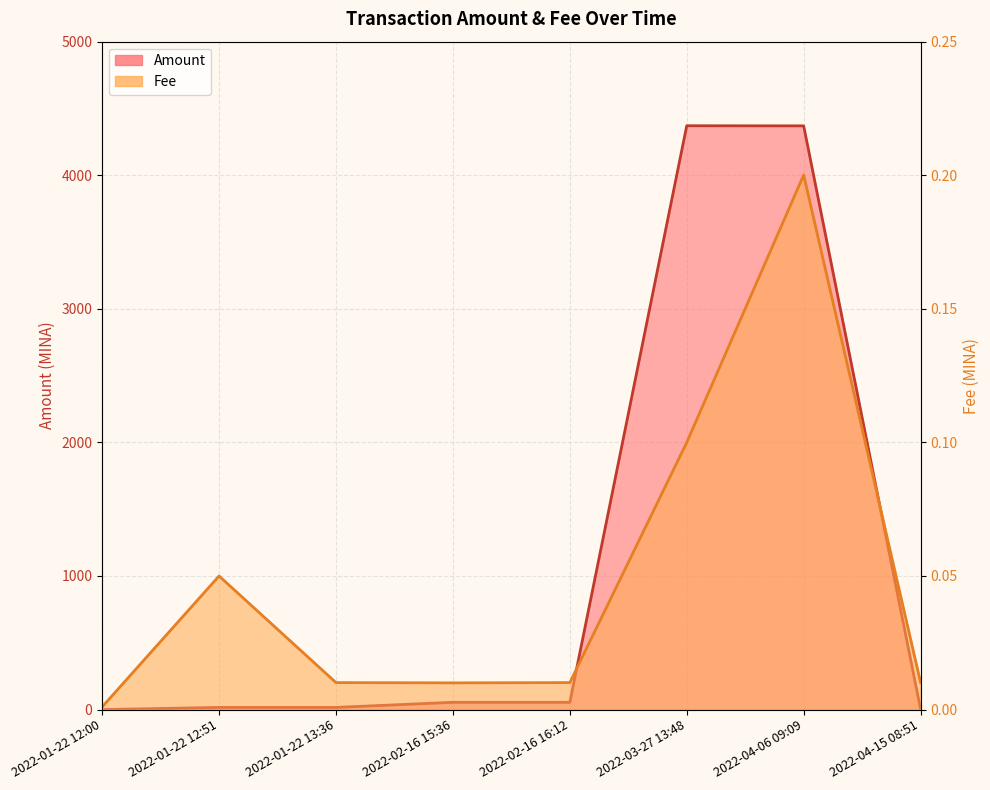

At which category is the sum across all series the highest?

2022-03-27 13:48